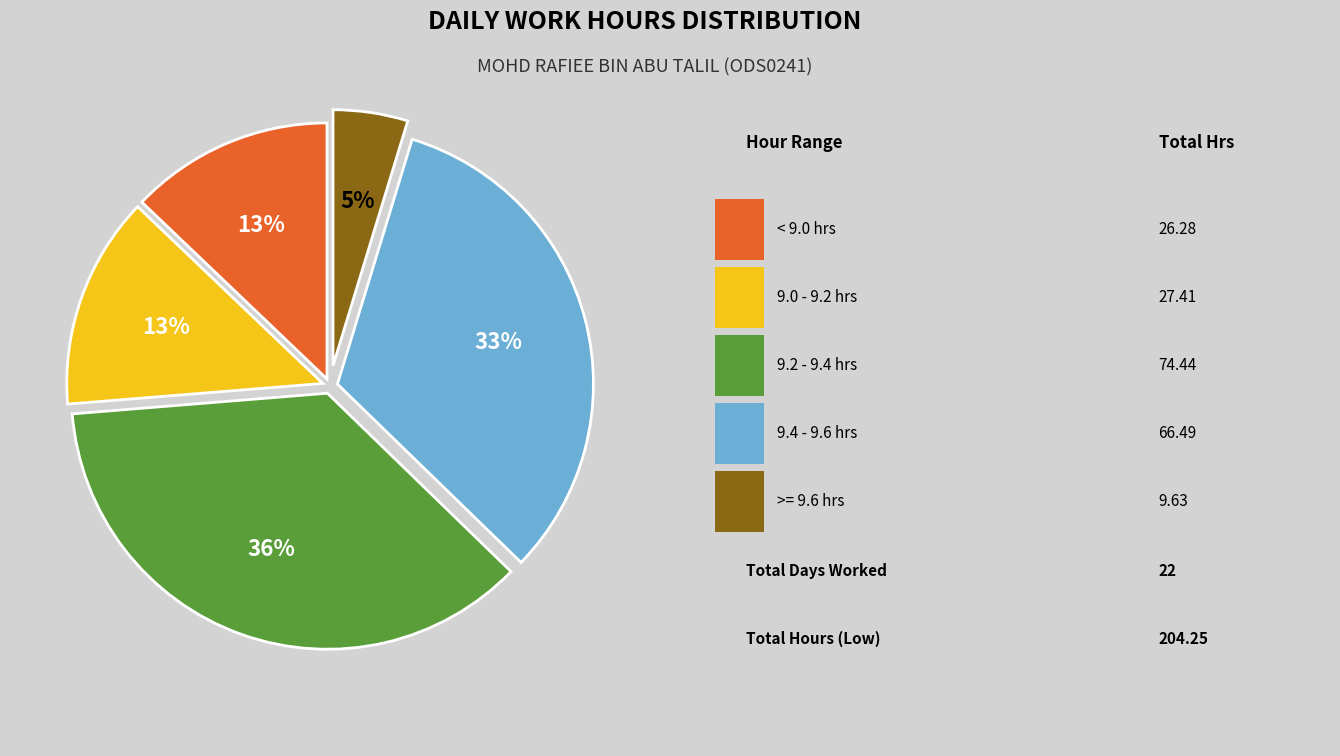

Count the number of slices in the pie.

5